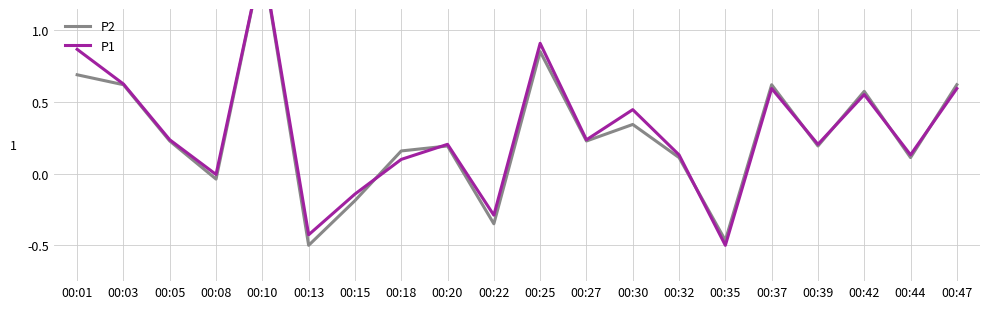

Is it true that P2 equals -0.3 at 00:13?

False